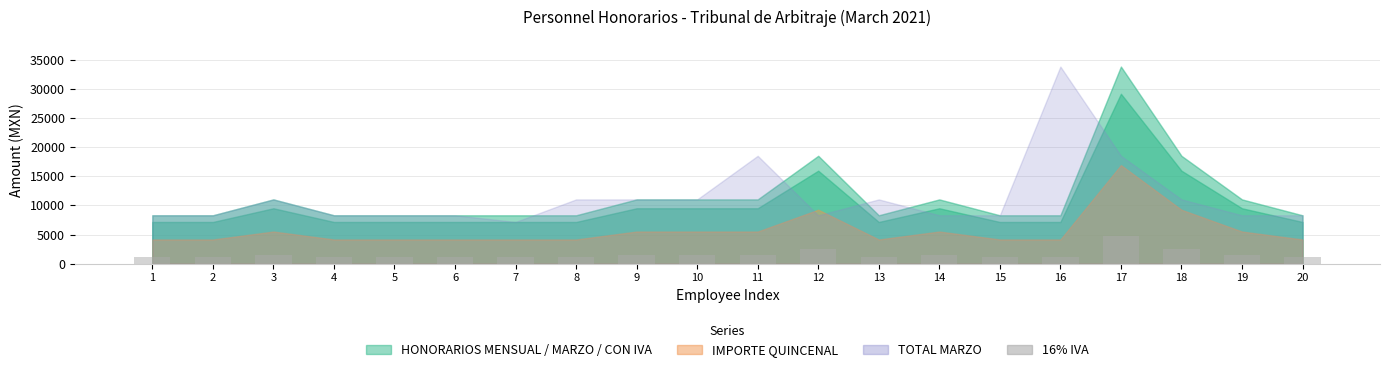

What is the smallest value displayed?

1144